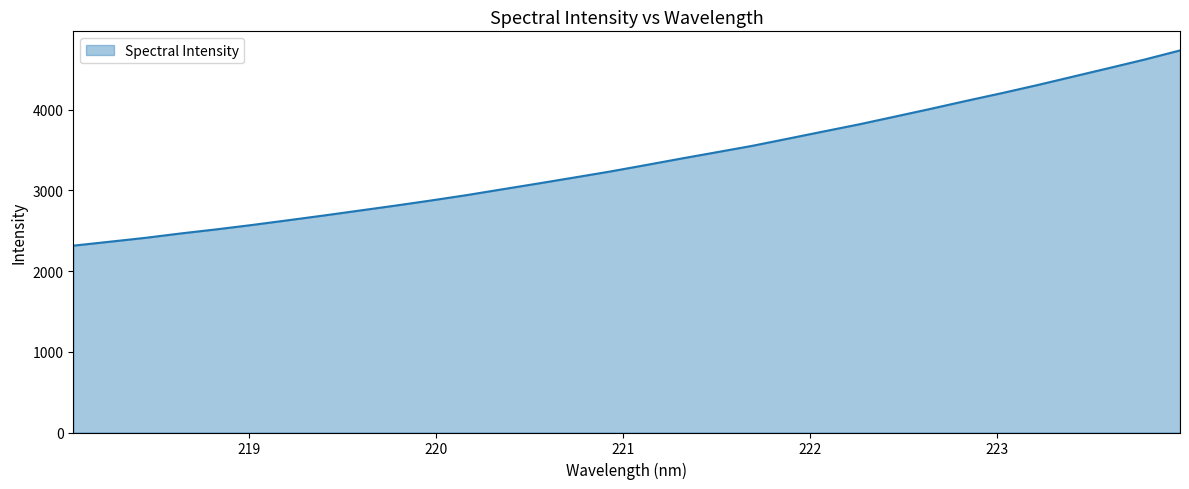

True or false: the data has more than 2 interior local peaks.

False